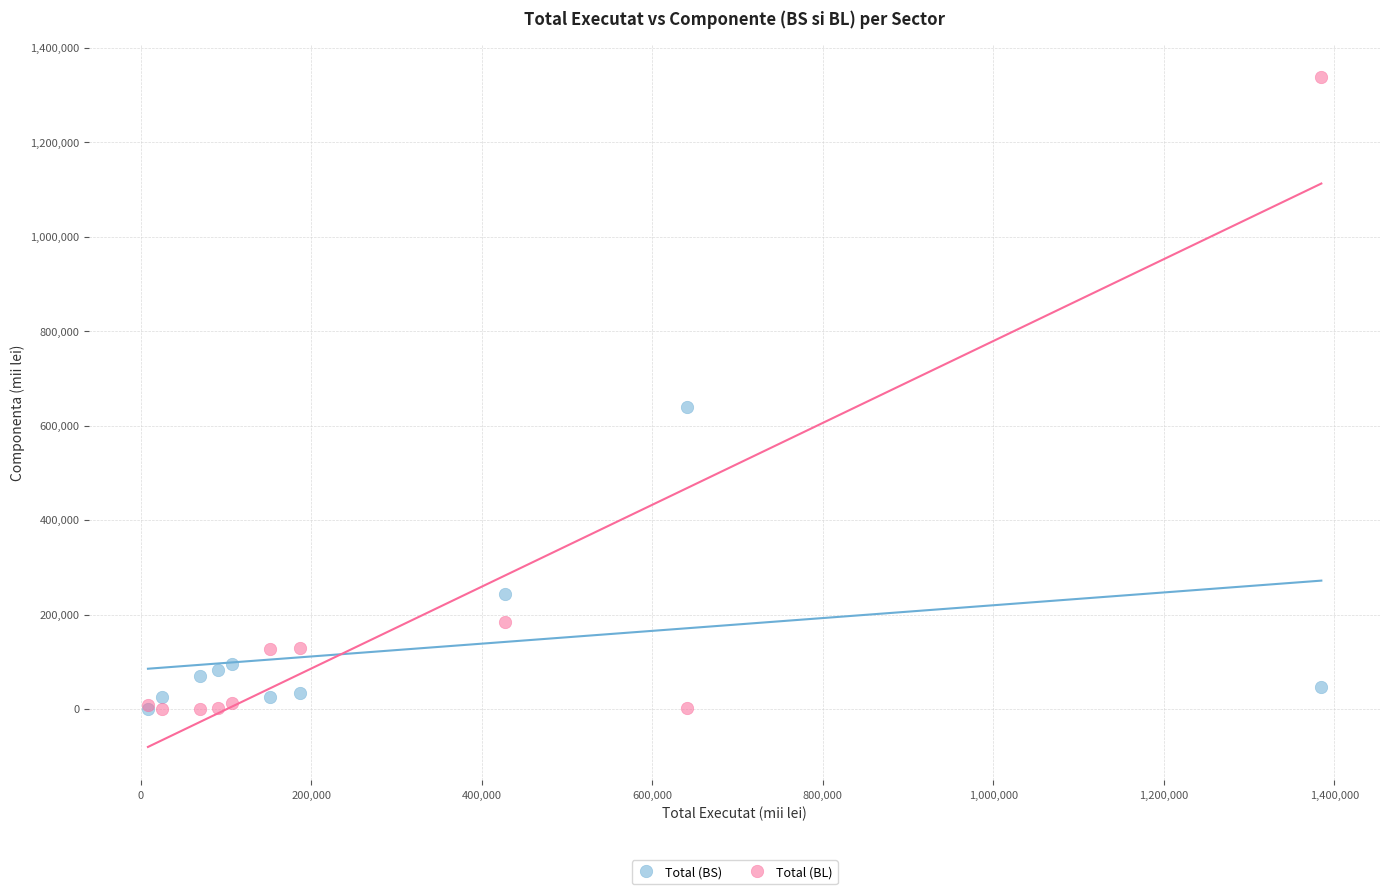

Which series has the widest spread of Y values?

Total (BL)